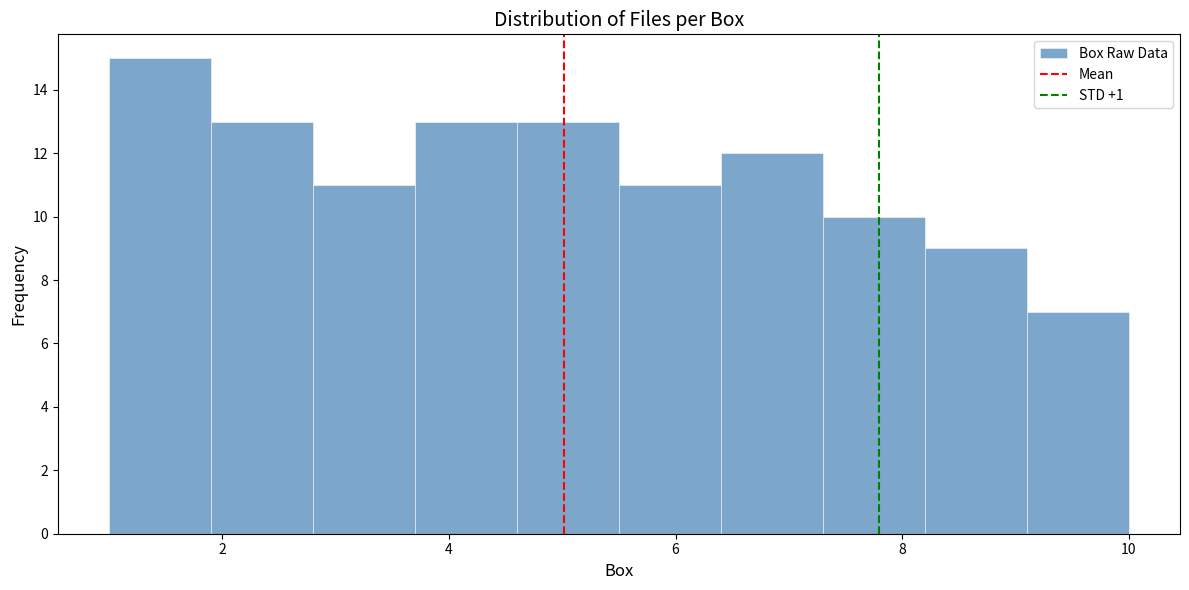

How tall is the bar that spans 4.6 to 5.5 on the x-axis? Neither the bar edges nor the heights are printed on the chart, so give them approximately, as read against the axes.

13